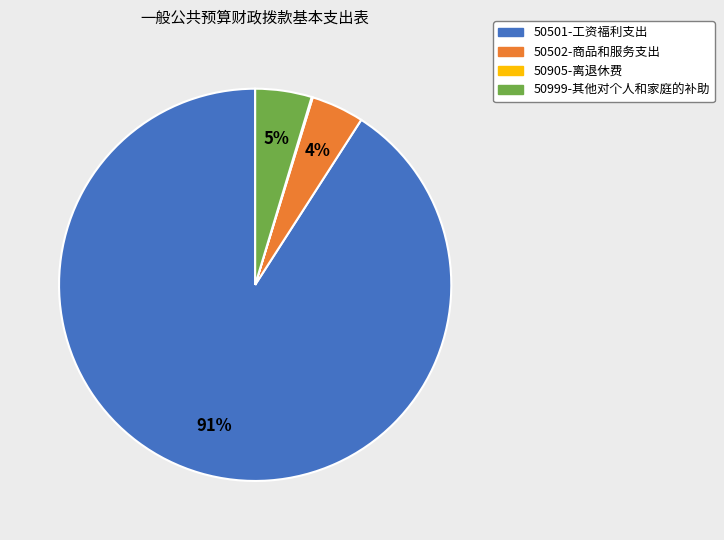

To the nearest percent, what percentage of the pie is 50502-商品和服务支出?

4%